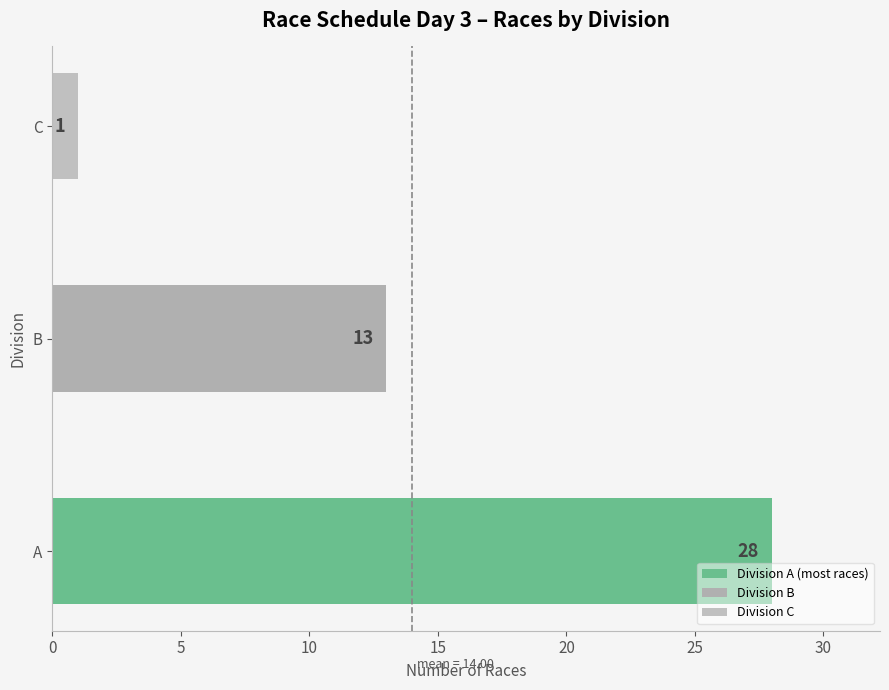

Are the bars horizontal?

Yes